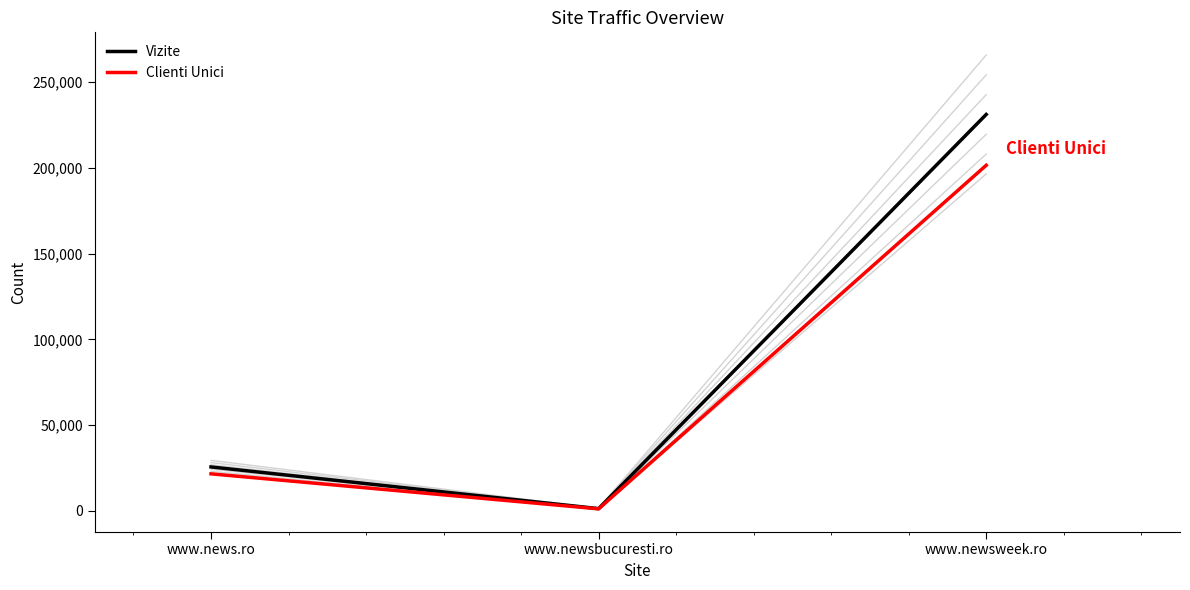

What position from the left is www.newsbucuresti.ro?

2